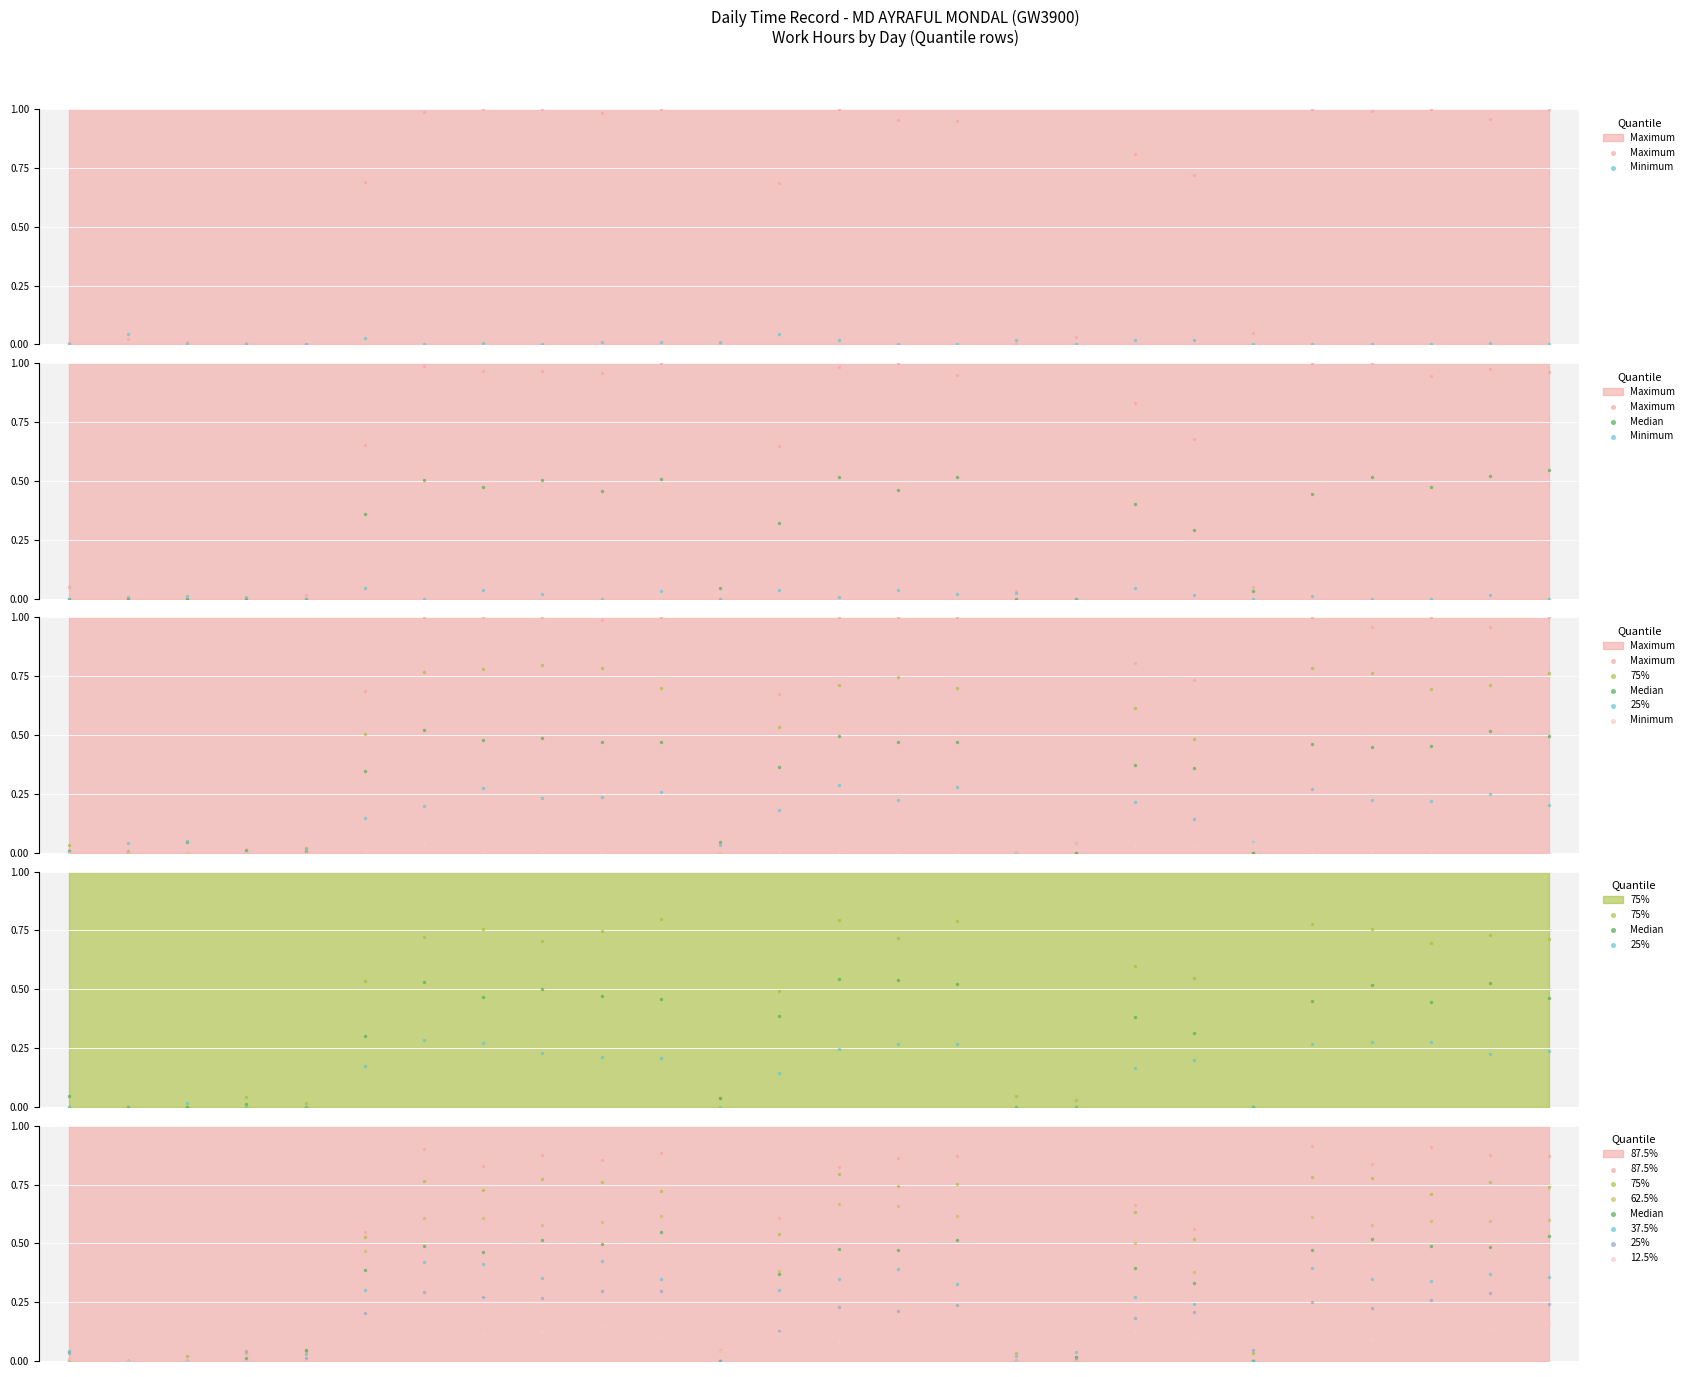

Which series changed the most between 14 and 25?

12.5%